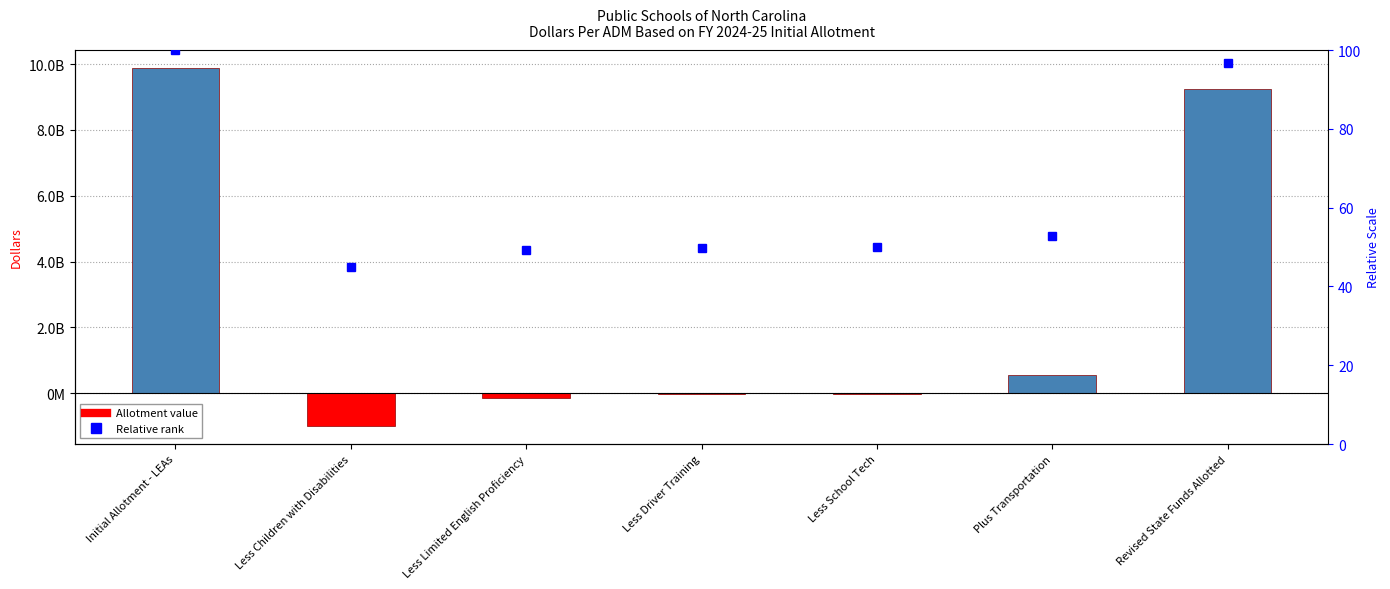

Between Less Driver Training and Initial Allotment - LEAs, which is larger?

Initial Allotment - LEAs